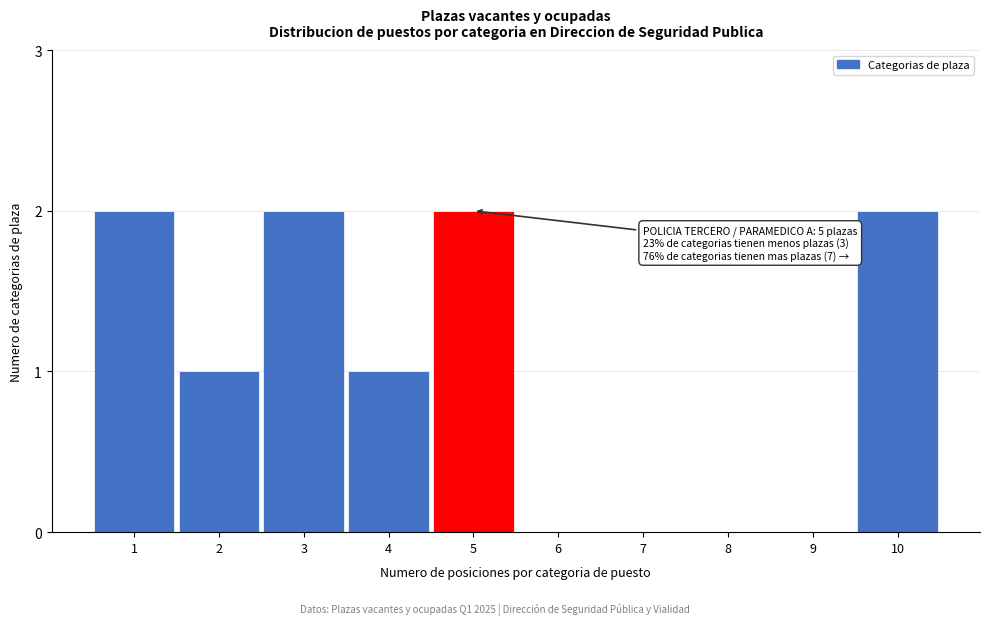

Reading right to left, what are all the values shown in this chart?

10=2	9=0	8=0	7=0	6=0	5=2	4=1	3=2	2=1	1=2